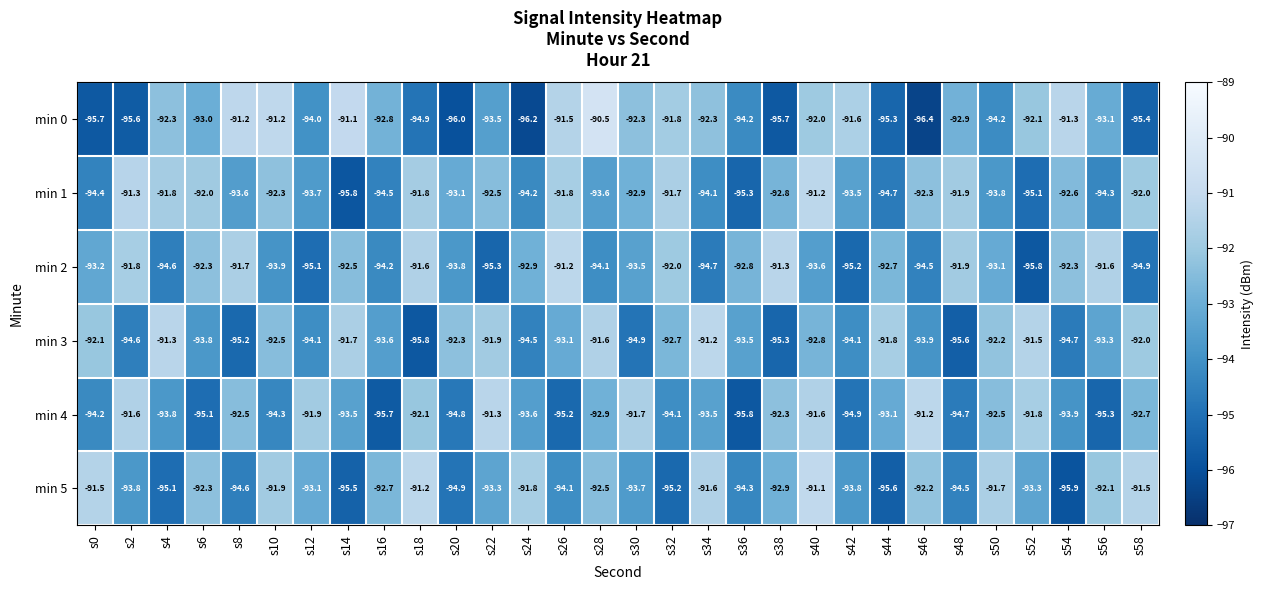

Which series has the largest range (max minus min)?

min 0